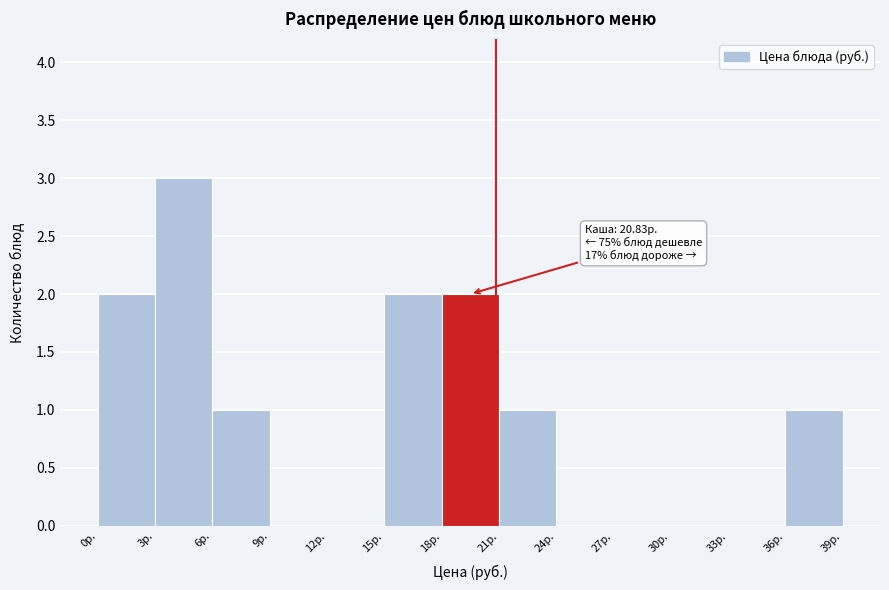

Which range on the x-axis has the tallest bar?

3 to 6